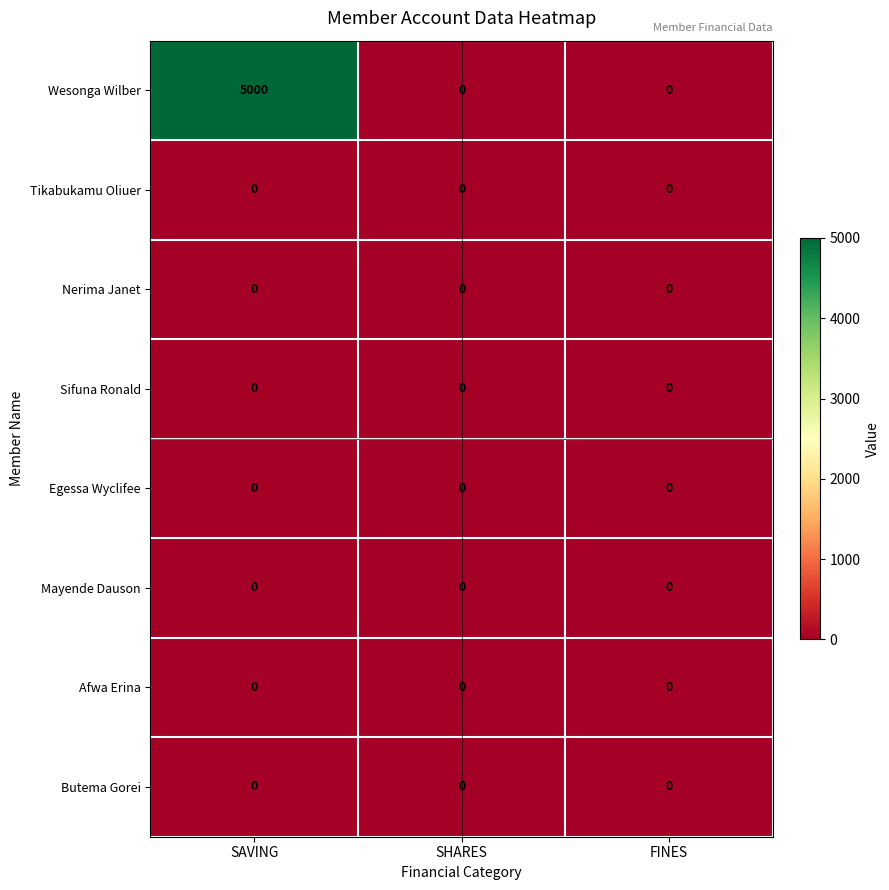

Which series has the largest range (max minus min)?

Wesonga Wilber